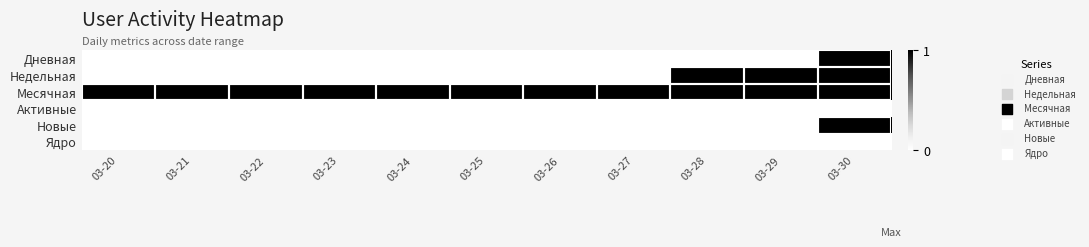

What is the total value across all series at 03-28?

2